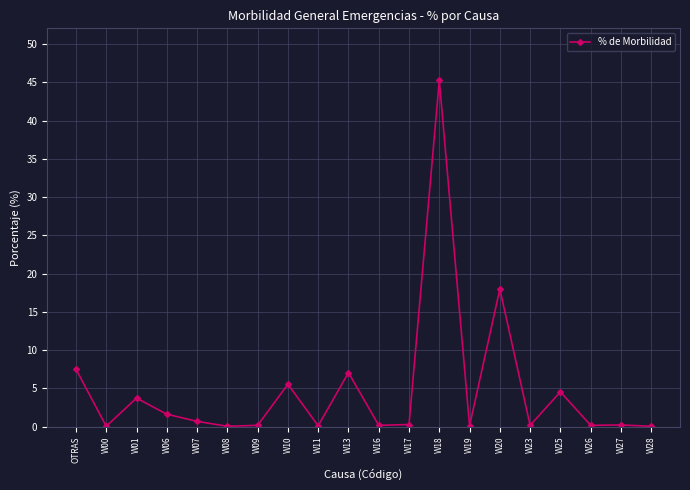

What is the sum of all values?

95.7